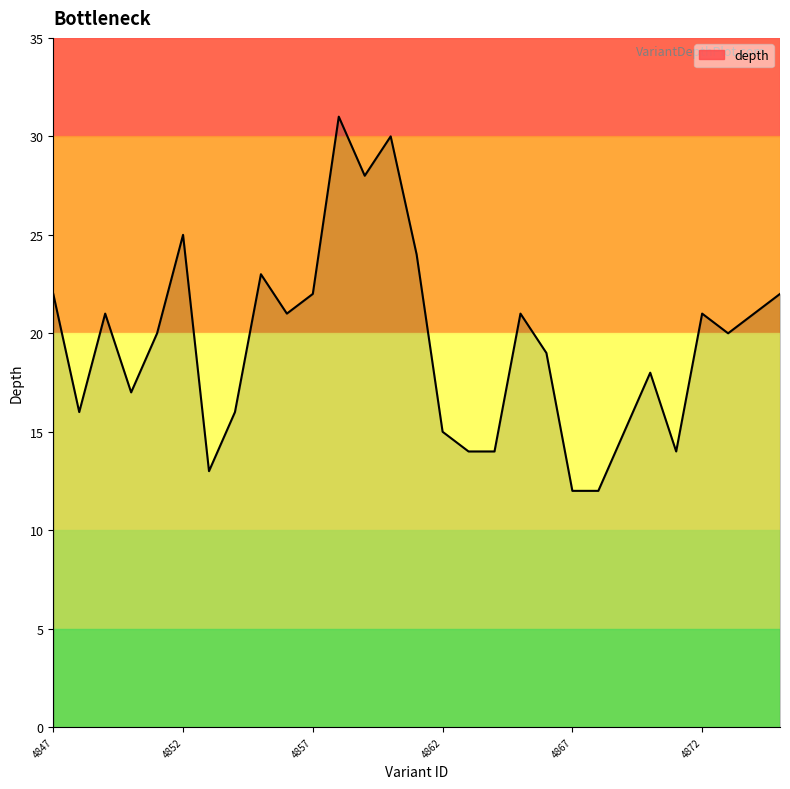

What is the smallest value displayed?

12